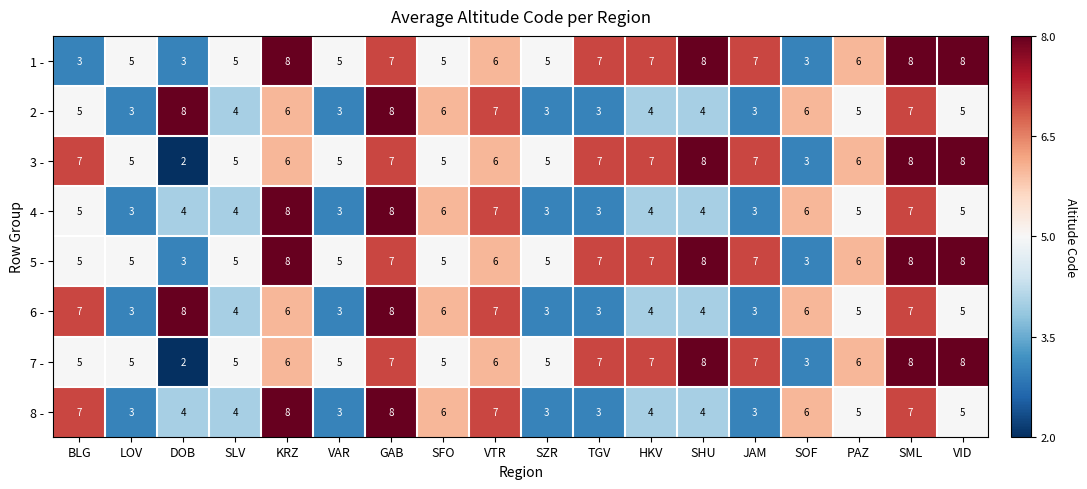

Where does the 5 - series first go above 6?

KRZ